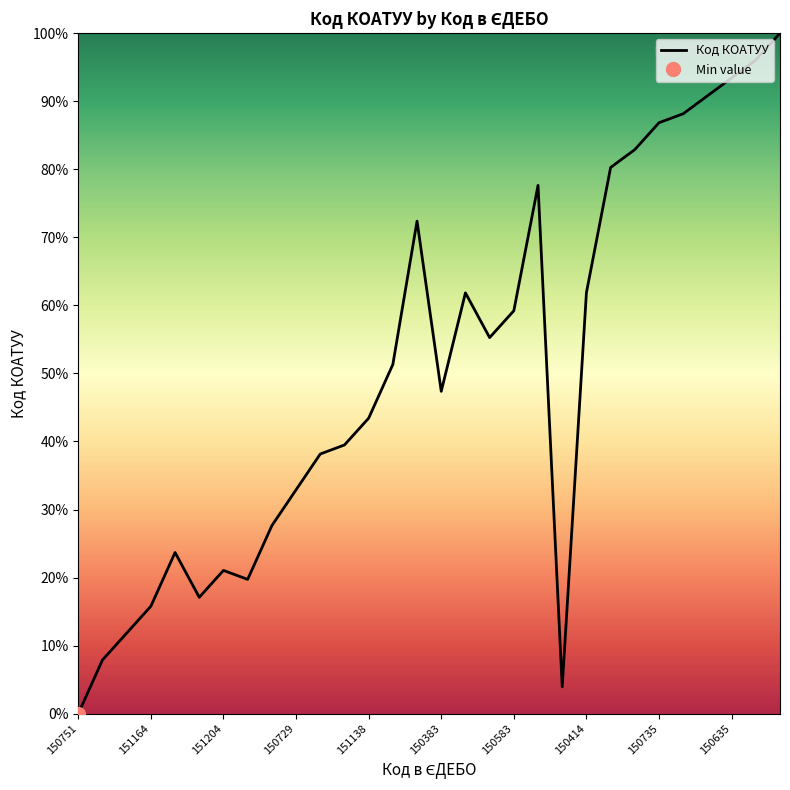

How many values are below 51?

15